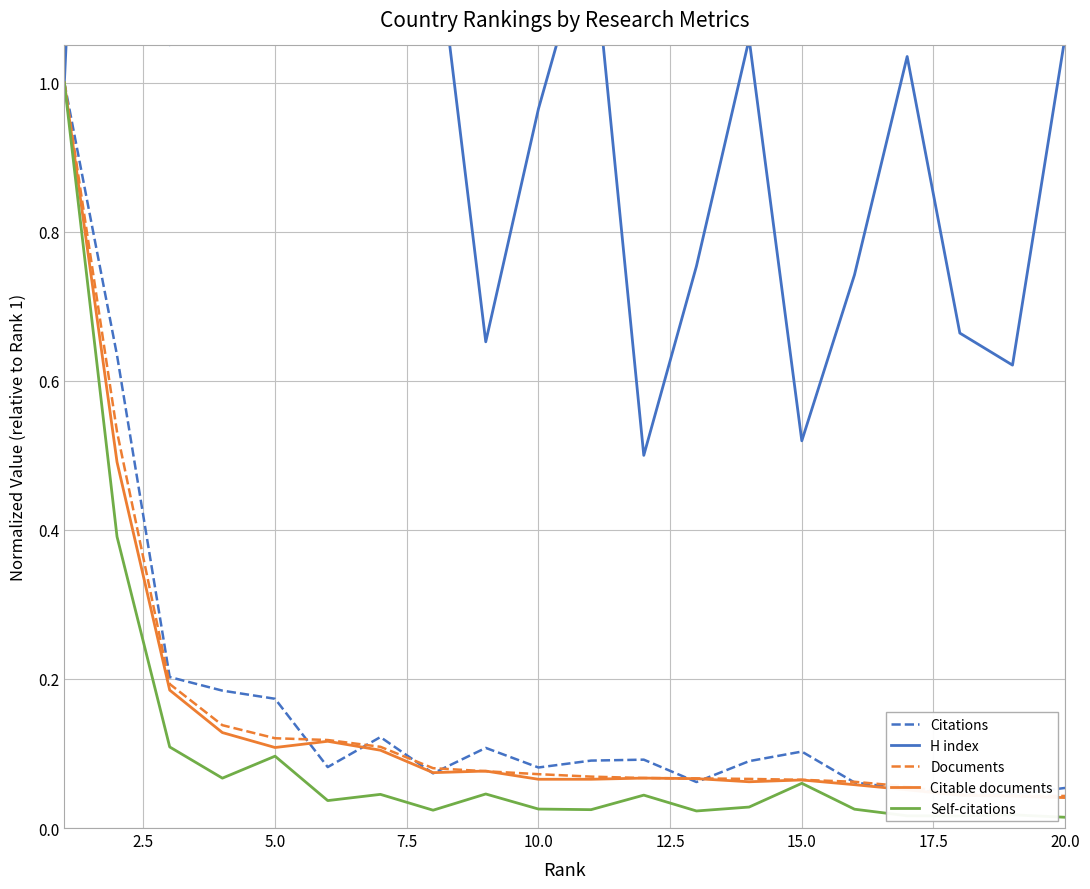

What is the greatest value displayed?

2.5